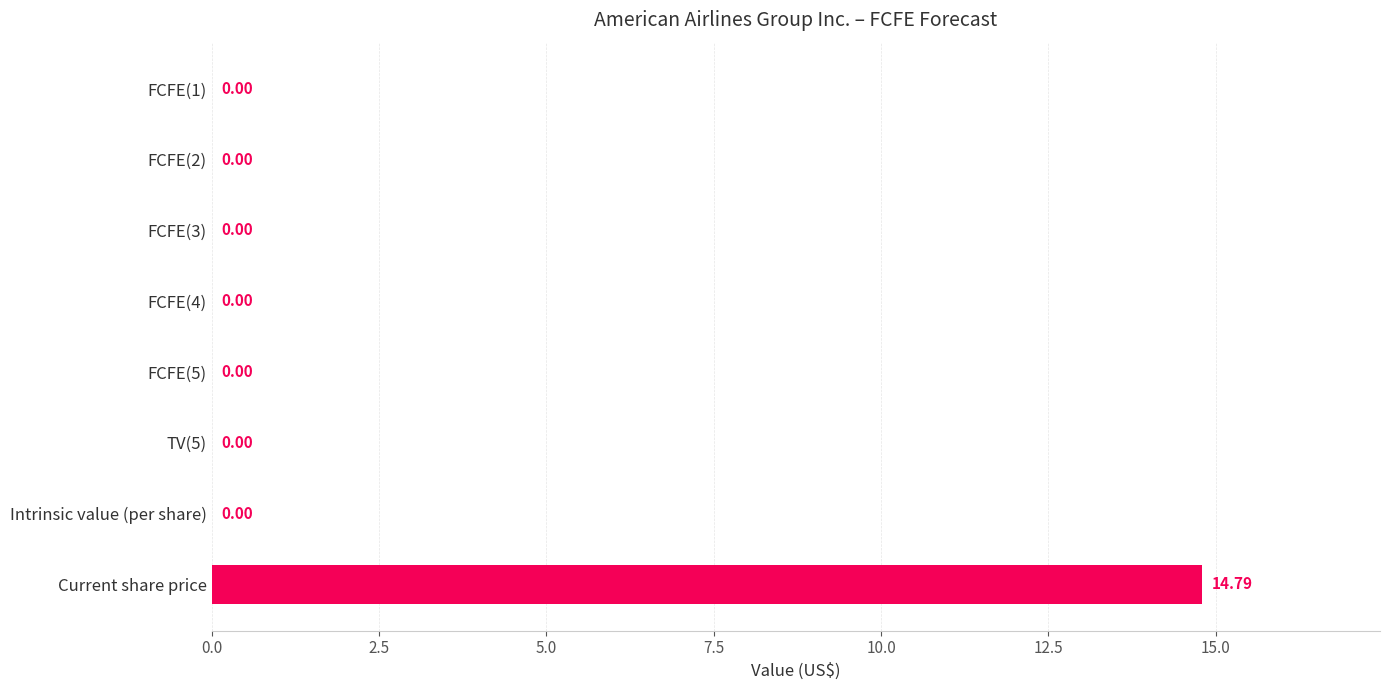

How many values exceed 0?

1